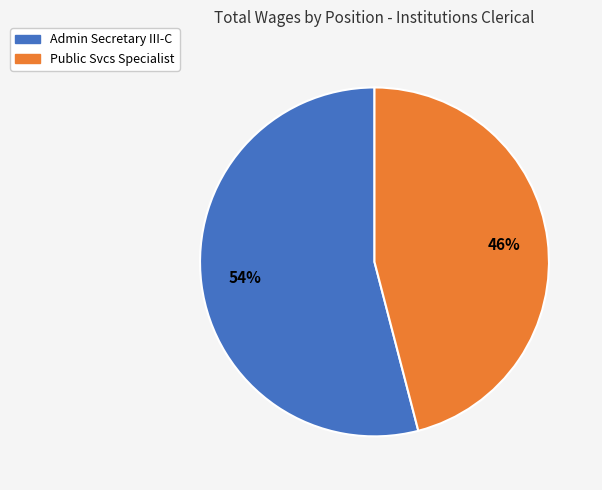

Which has a higher value, Public Svcs Specialist or Admin Secretary III-C?

Admin Secretary III-C